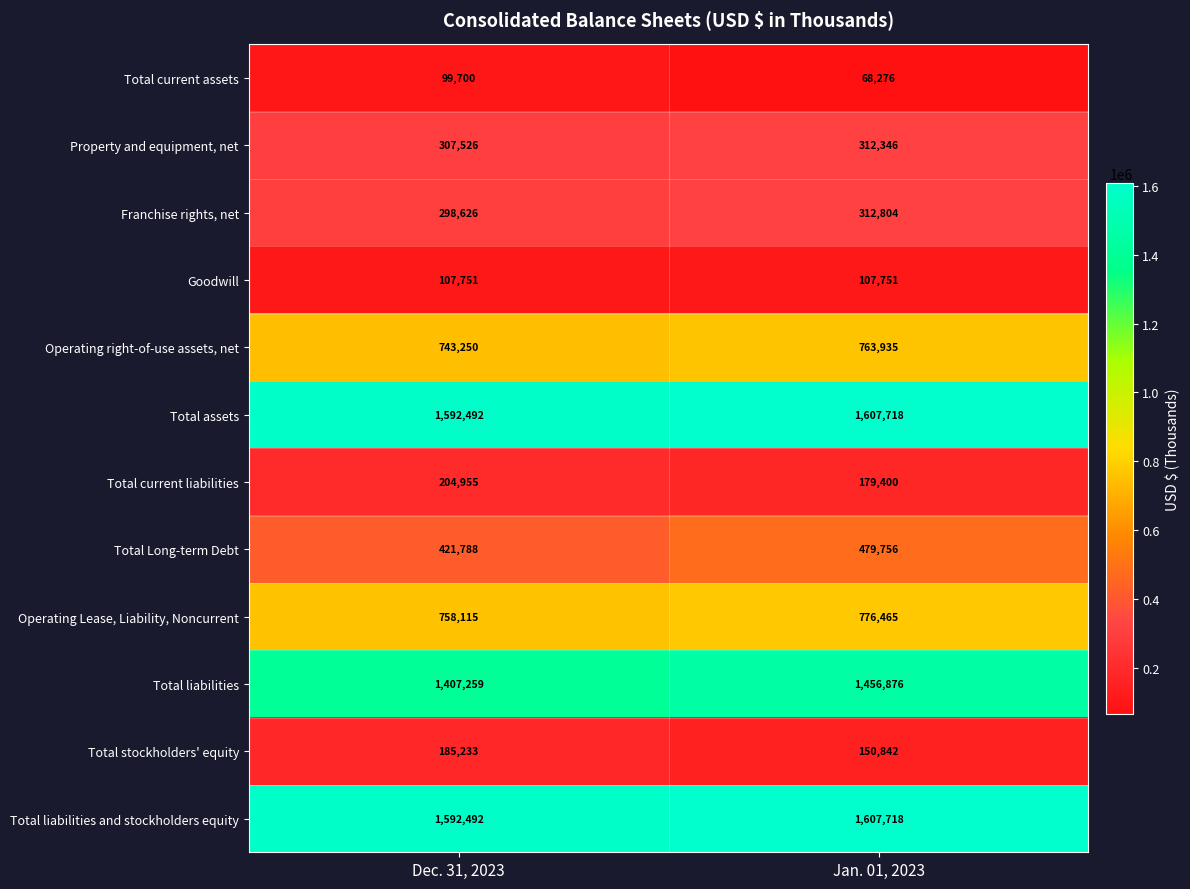

What is the difference between the maximum and minimum values in the Total liabilities and stockholders equity series?

15226